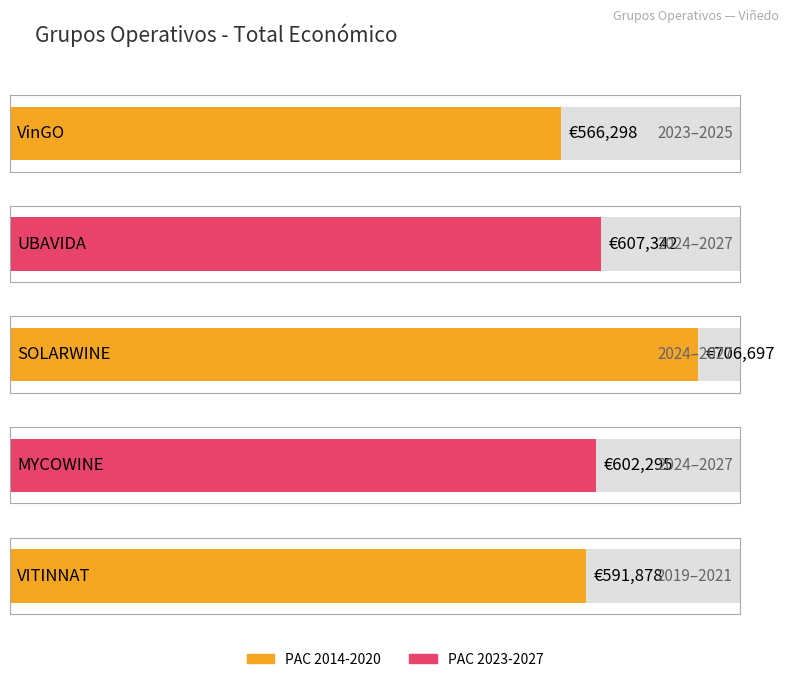

Rank the categories by value from highest to lowest.

SOLARWINE, UBAVIDA, MYCOWINE, VITINNAT, VinGO